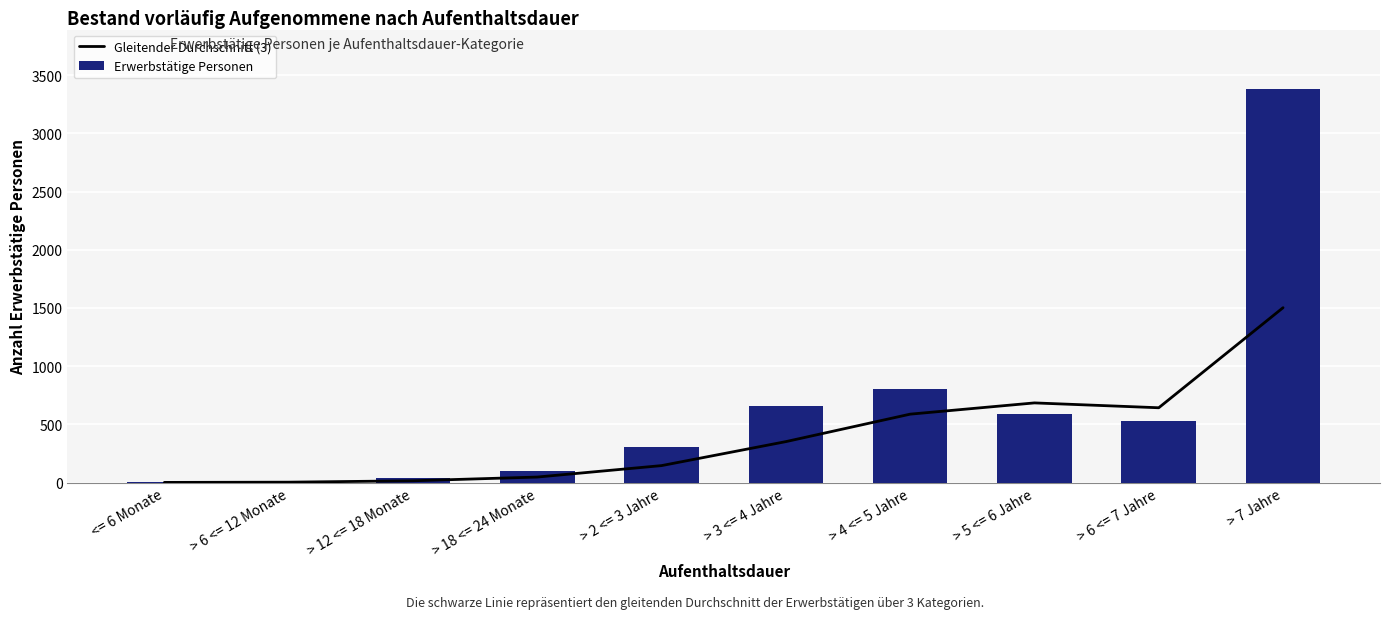

Which series changed the most between > 2 <= 3 Jahre and > 4 <= 5 Jahre?

Erwerbstätige Personen